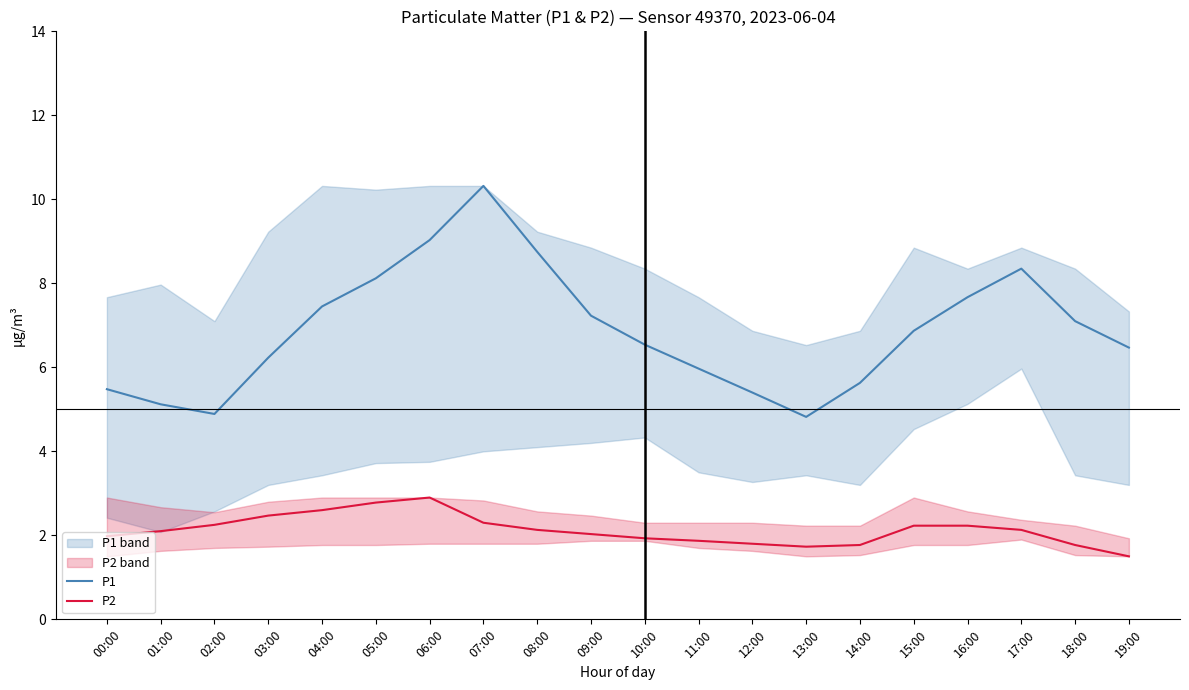

What is the spread (max minus min) of values at 13:00?

3.1